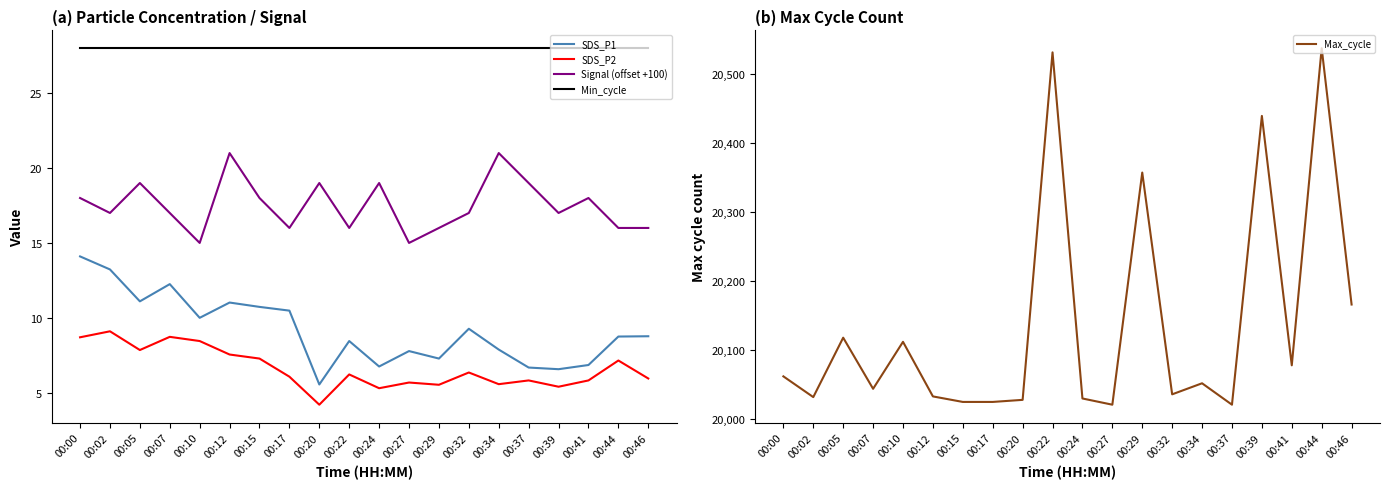

Is this an area chart (filled region under the line)?

No